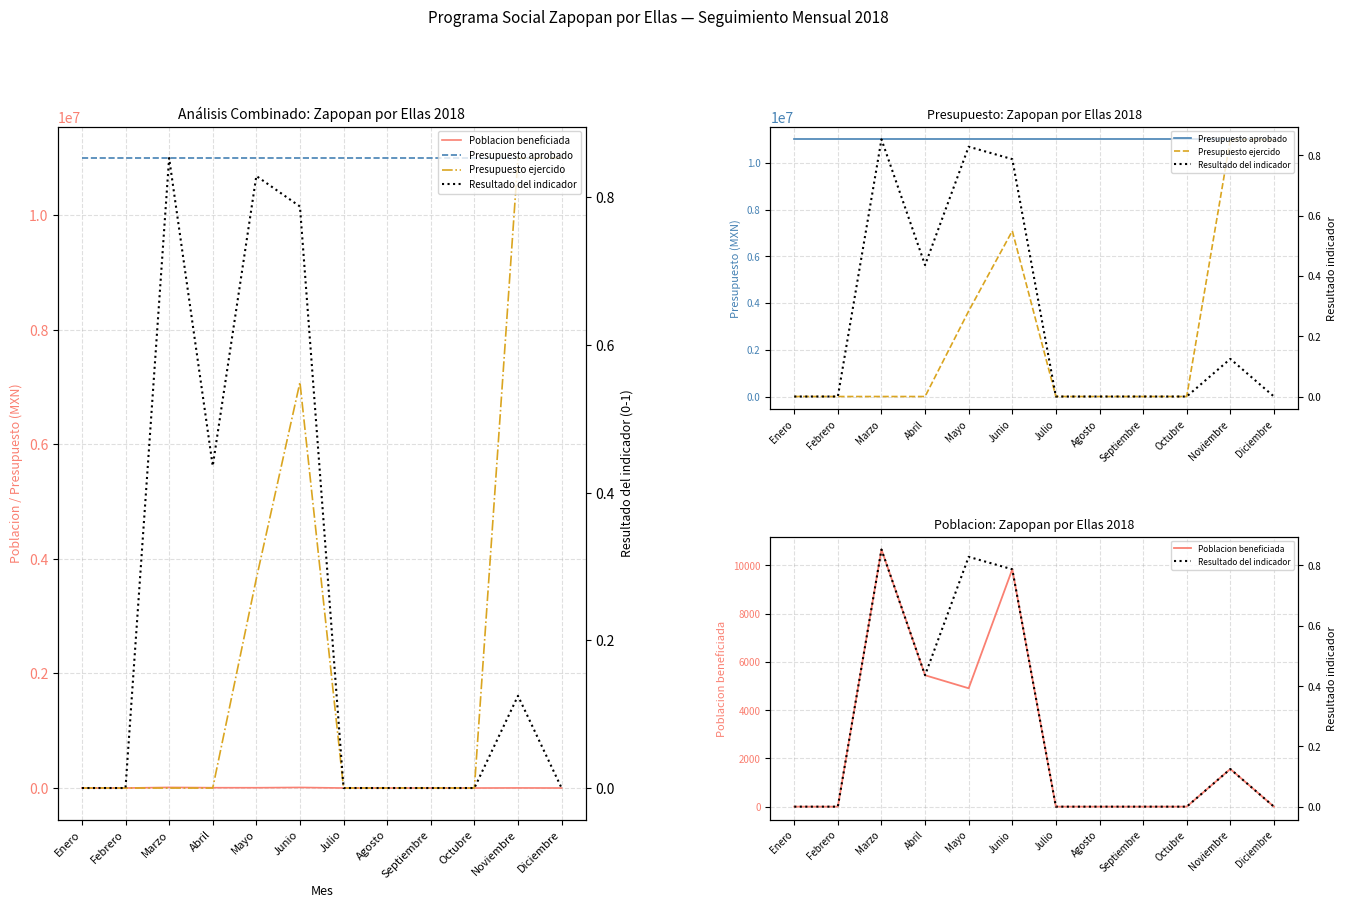

Reading left to right, list all the values displayed in this chart.

Poblacion beneficiada: Enero=0.0	Febrero=0.0	Marzo=10661.0	Abril=5449.0	Mayo=4908.0	Junio=9841.0	Julio=0.0	Agosto=0.0	Septiembre=0.0	Octubre=0.0	Noviembre=1561.0	Diciembre=0.0
Presupuesto aprobado: Enero=11000000.0	Febrero=11000000.0	Marzo=11000000.0	Abril=11000000.0	Mayo=11000000.0	Junio=11000000.0	Julio=11000000.0	Agosto=11000000.0	Septiembre=11000000.0	Octubre=11000000.0	Noviembre=11000000.0	Diciembre=11000000.0
Presupuesto ejercido: Enero=0.0	Febrero=0.0	Marzo=0.0	Abril=0.0	Mayo=3657066.0	Junio=7083067.6	Julio=0.0	Agosto=0.0	Septiembre=0.0	Octubre=0.0	Noviembre=11000000.0	Diciembre=11000000.0
Resultado del indicador: Enero=0.0	Febrero=0.0	Marzo=0.9	Abril=0.4	Mayo=0.8	Junio=0.8	Julio=0.0	Agosto=0.0	Septiembre=0.0	Octubre=0.0	Noviembre=0.1	Diciembre=0.0